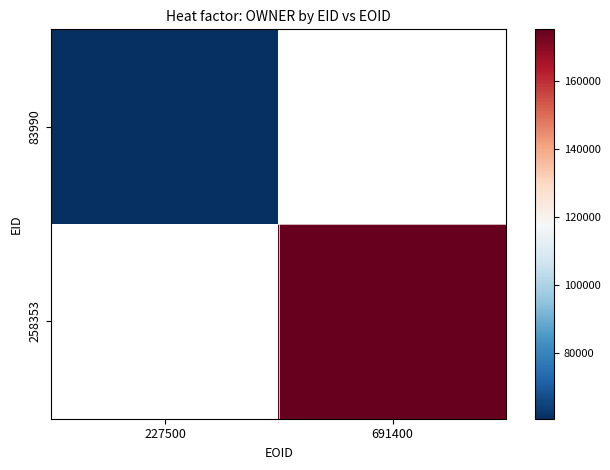

Between 227500 and 691400, which is larger?

691400